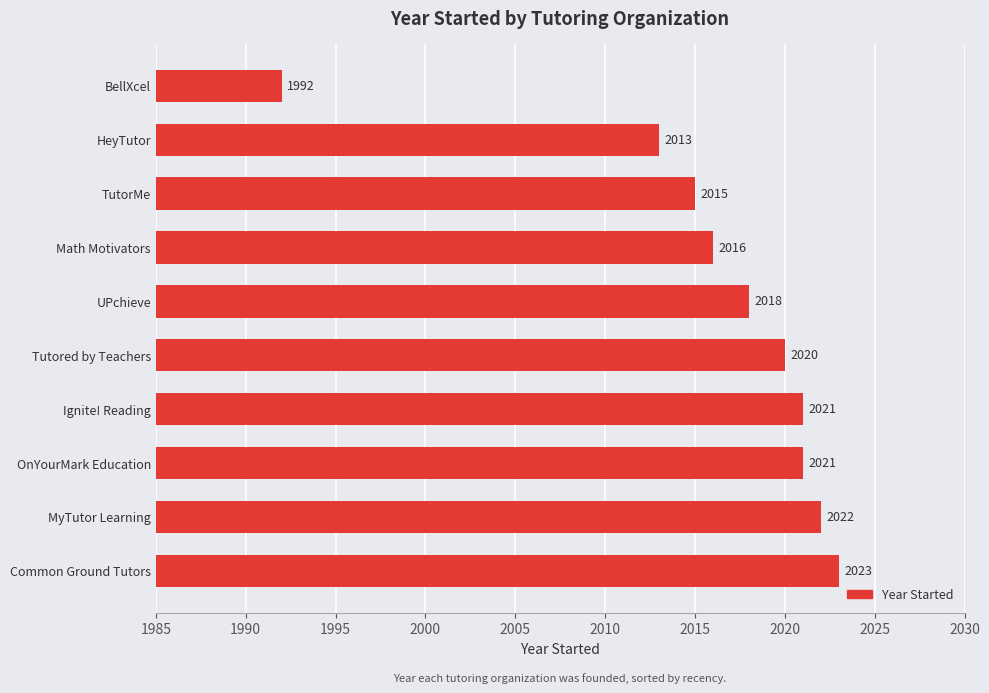

At which label is the value closest to 2007?

HeyTutor